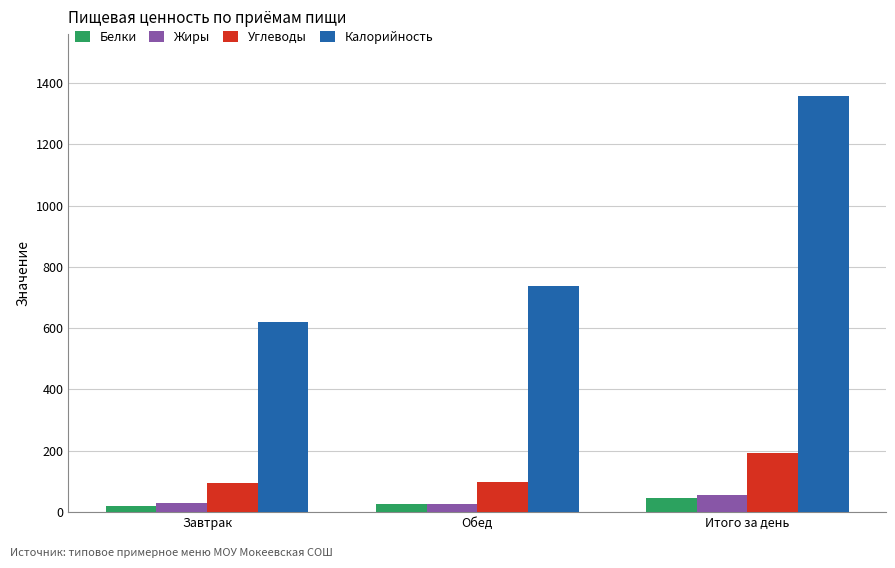

Which label corresponds to the largest value in the chart?

Итого за день